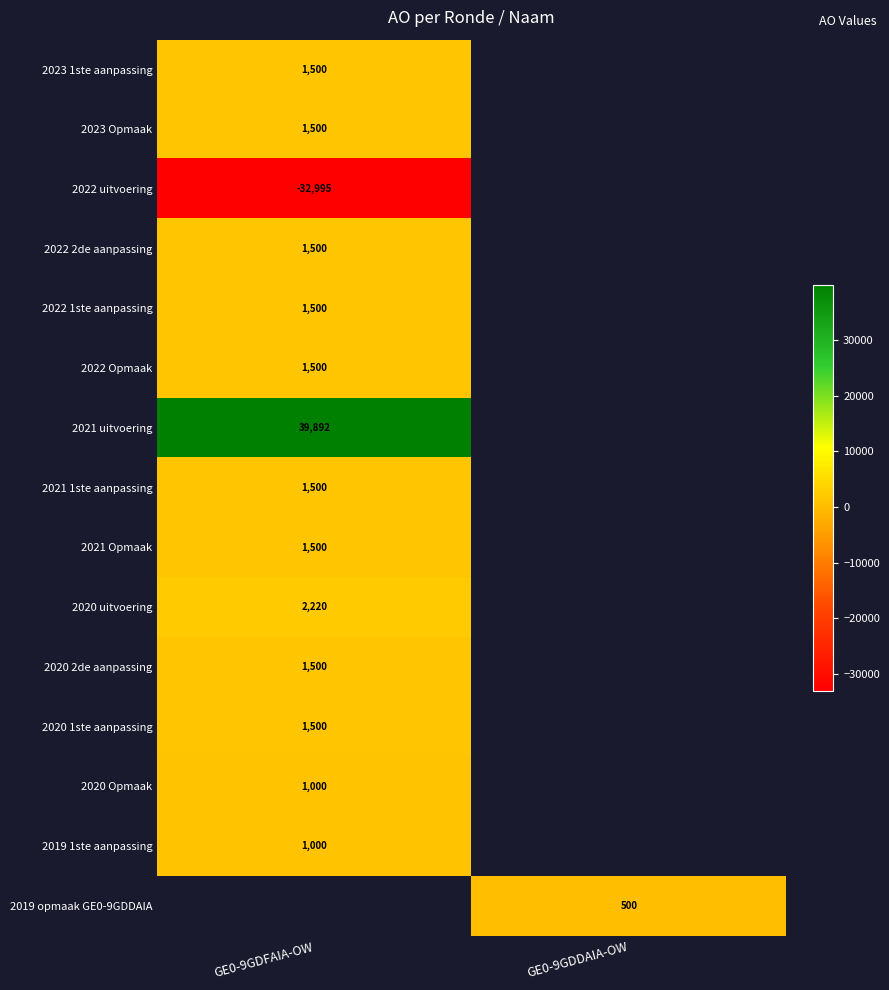

True or false: 2022 1ste aanpassing has a value of 1500 at GE0-9GDFAIA-OW.

True